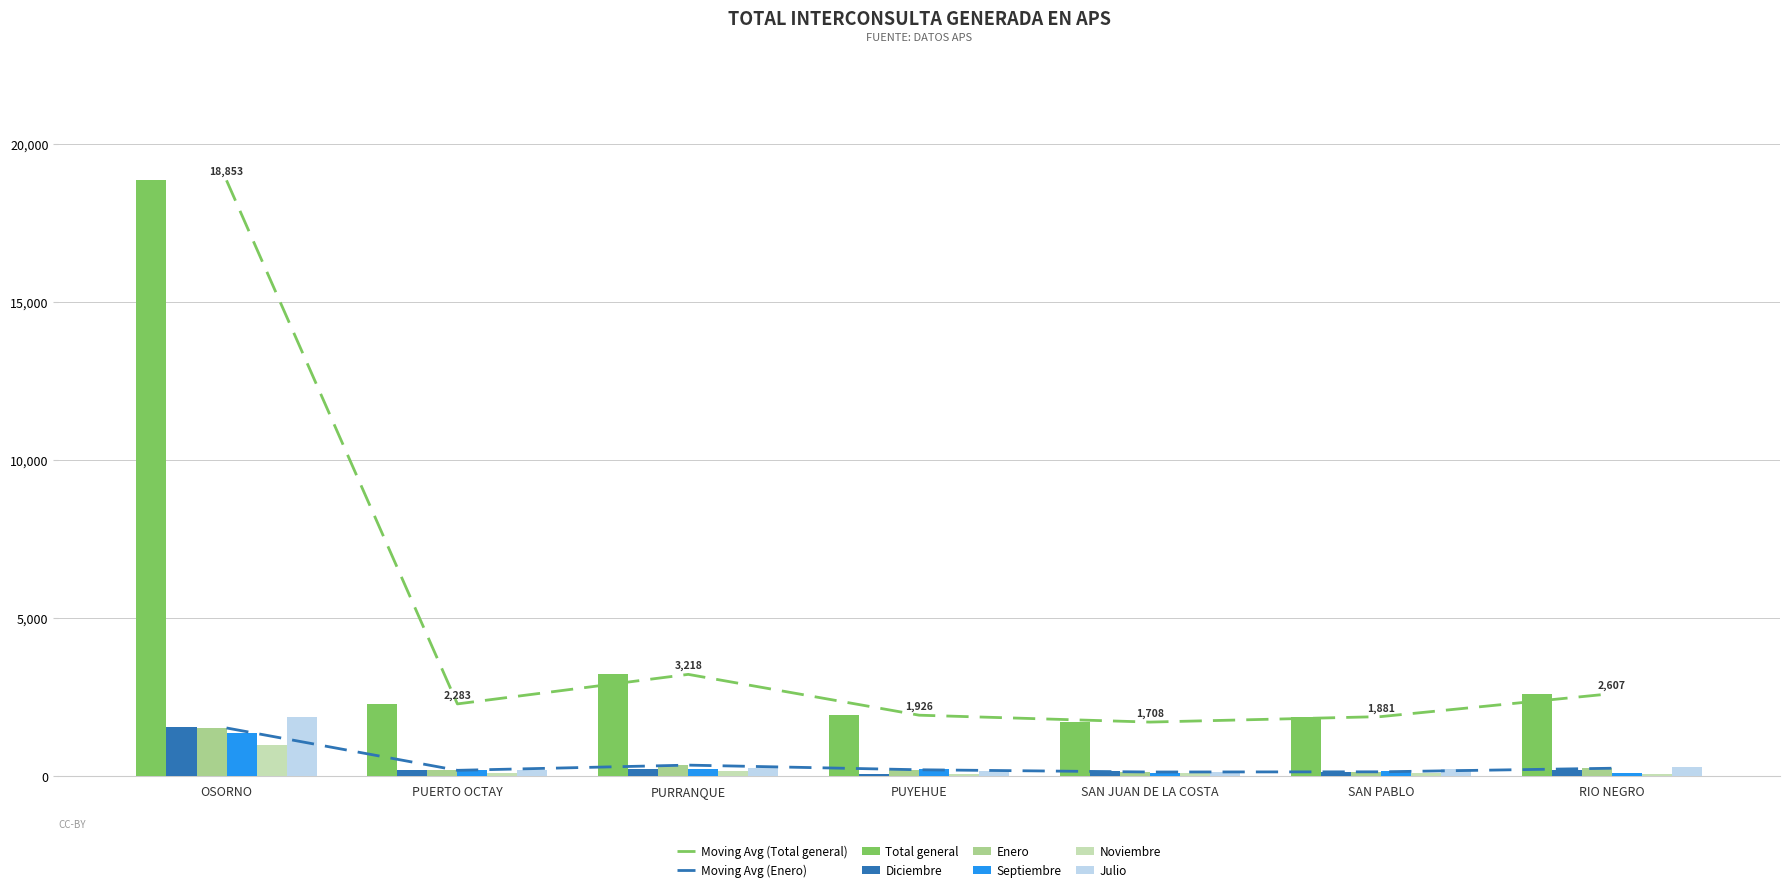

What is the label of the 2nd bar from the right?

SAN PABLO